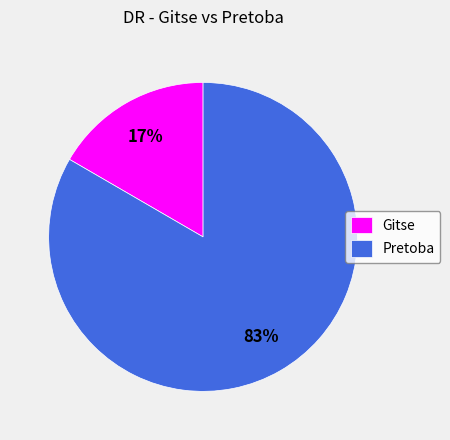

Which category accounts for the majority?

Pretoba